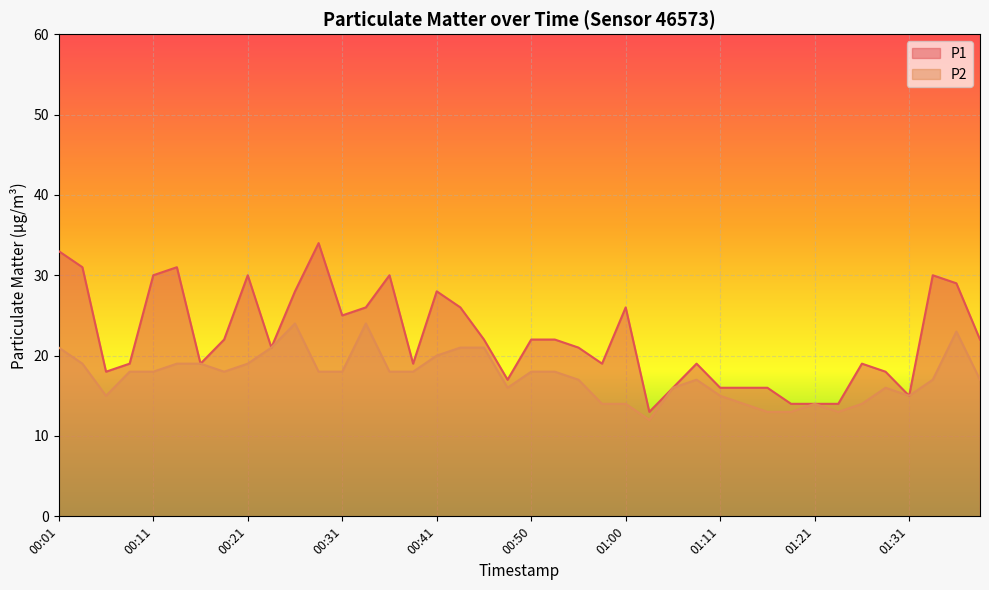

True or false: P1 and P2 intersect in this chart.

False